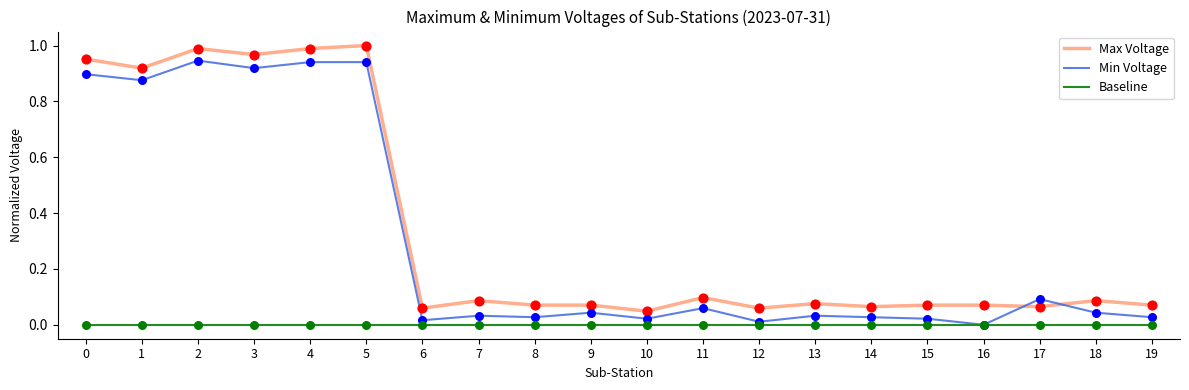

What is the total value across all series at 0?

1.8